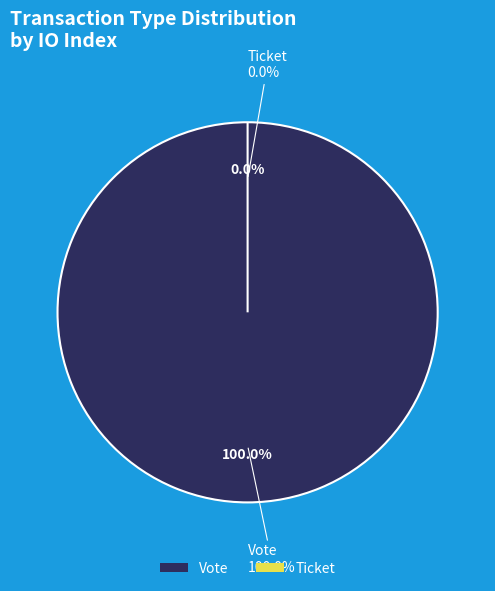

Count the number of slices in the pie.

2